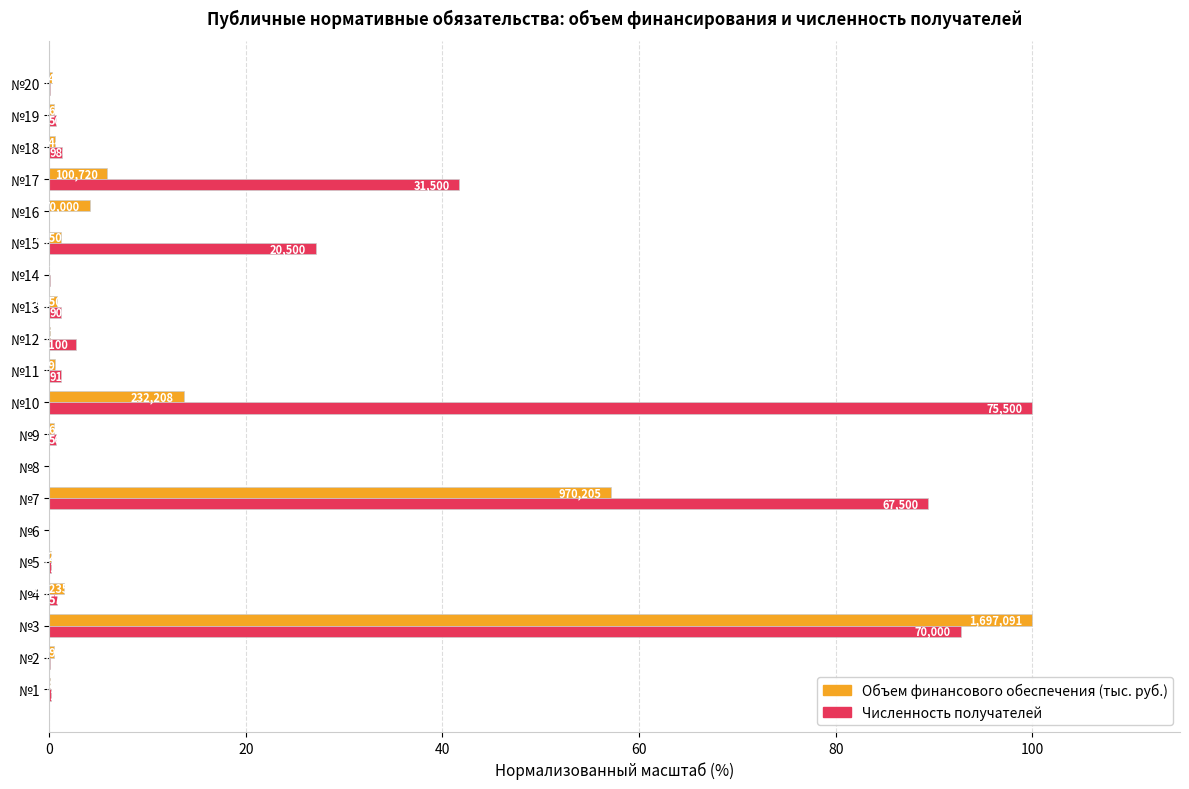

What are all the series names shown in the legend?

Объем финансового обеспечения (тыс. руб.), Численность получателей